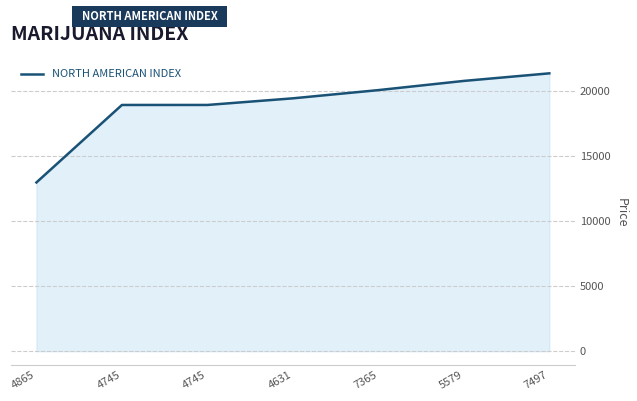

How many lines are shown in the chart?

1